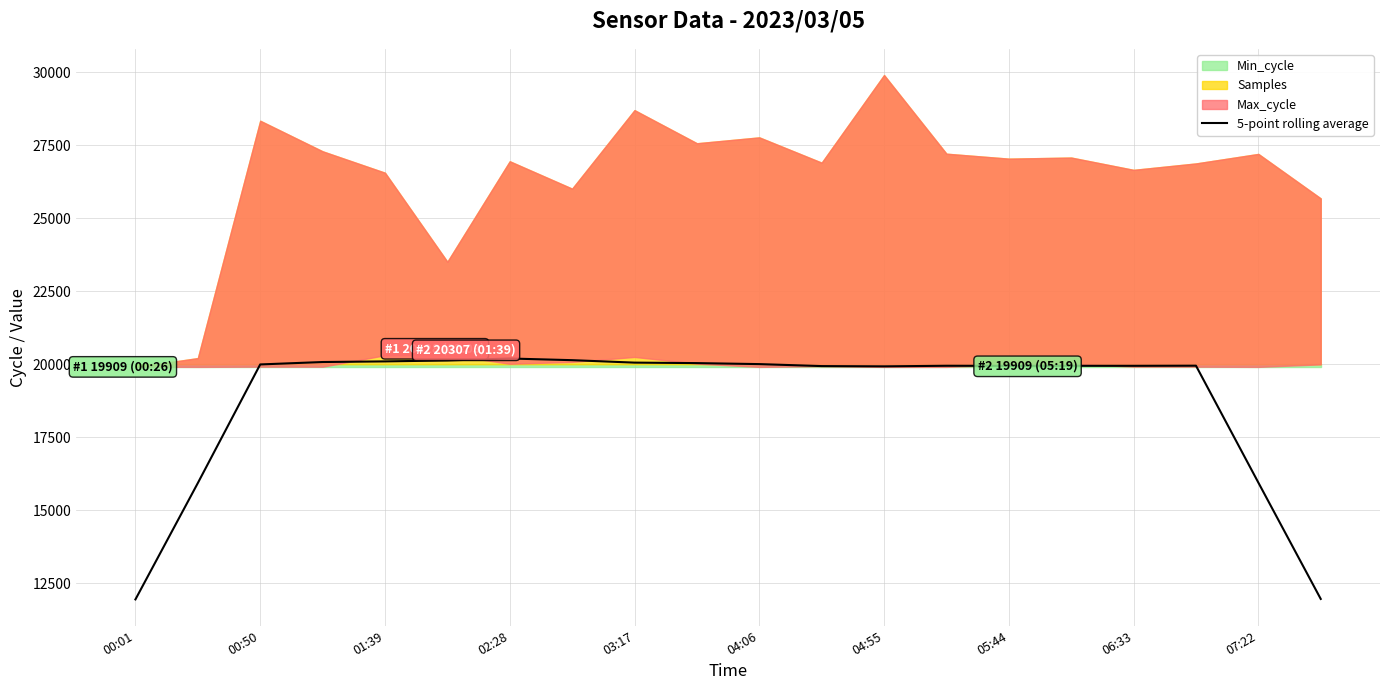

What position from the right is 17?

3